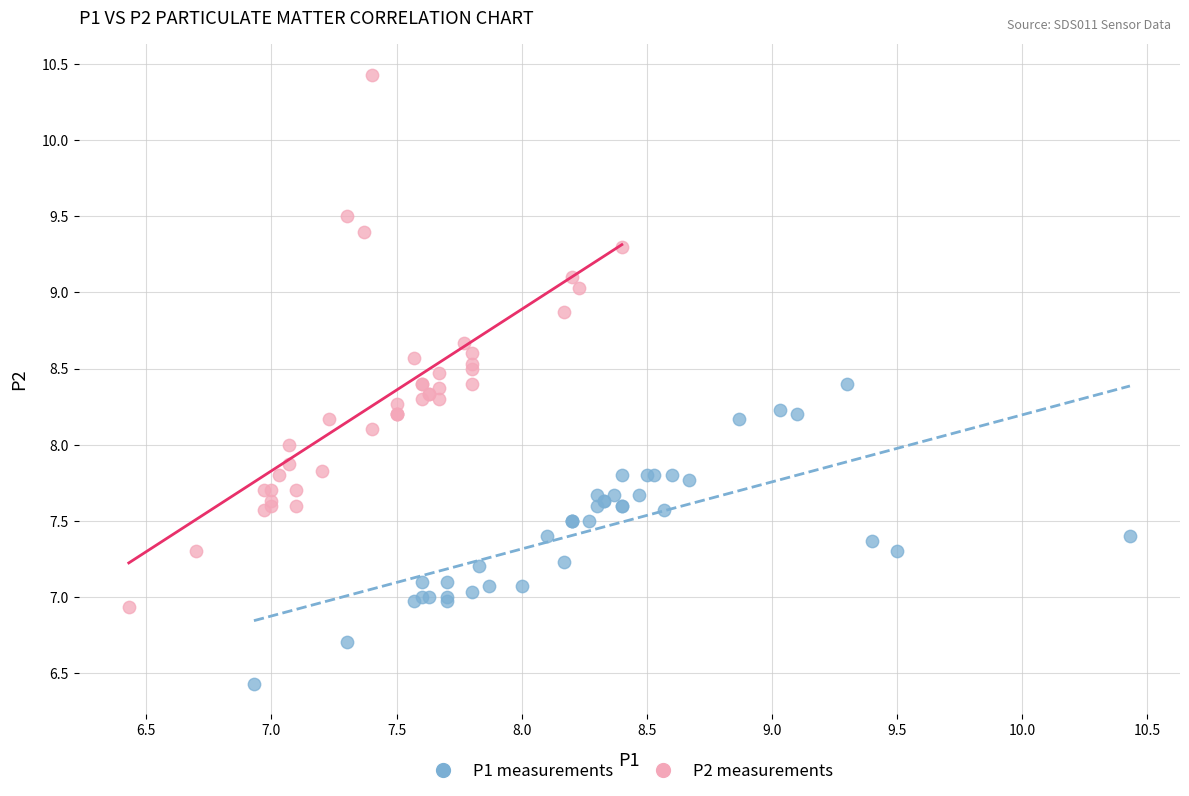

Which series reaches the maximum Y coordinate?

P2 measurements